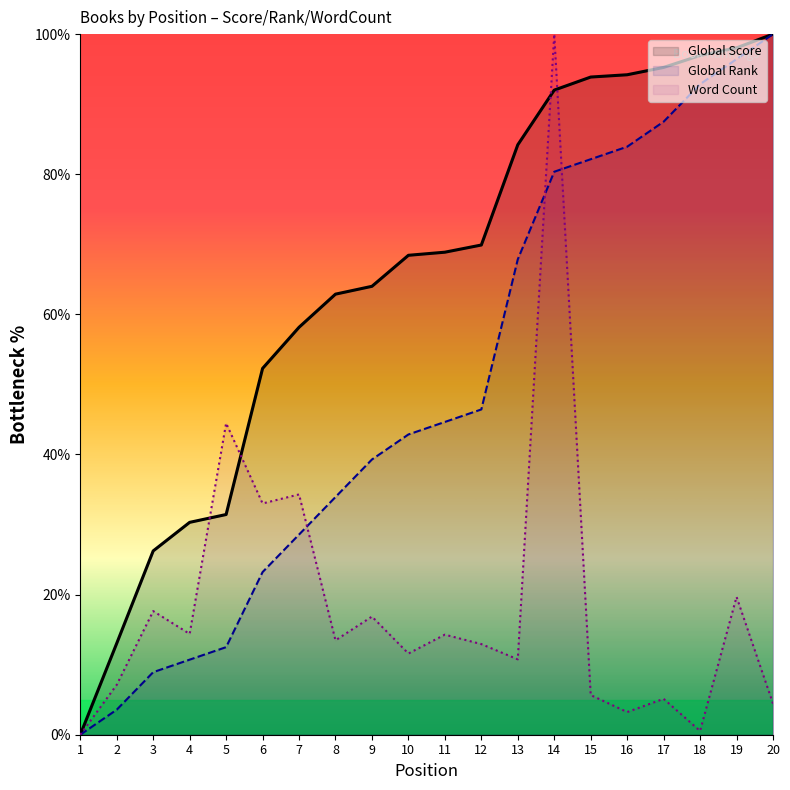

Reading right to left, list all the values displayed in this chart.

Global Score: 20=100.0	19=98.0	18=96.9	17=95.2	16=94.2	15=93.9	14=92.0	13=84.2	12=69.9	11=68.9	10=68.4	9=64.0	8=62.9	7=58.2	6=52.3	5=31.4	4=30.3	3=26.2	2=13.0	1=0.0
Global Rank: 20=100.0	19=96.4	18=92.9	17=87.5	16=83.9	15=82.1	14=80.4	13=67.9	12=46.4	11=44.6	10=42.9	9=39.3	8=33.9	7=28.6	6=23.2	5=12.5	4=10.7	3=8.9	2=3.6	1=0.0
Word Count: 20=4.4	19=19.7	18=0.5	17=5.1	16=3.2	15=5.7	14=100.0	13=10.8	12=12.9	11=14.3	10=11.6	9=16.9	8=13.5	7=34.3	6=33.0	5=44.5	4=14.4	3=17.6	2=7.1	1=0.0